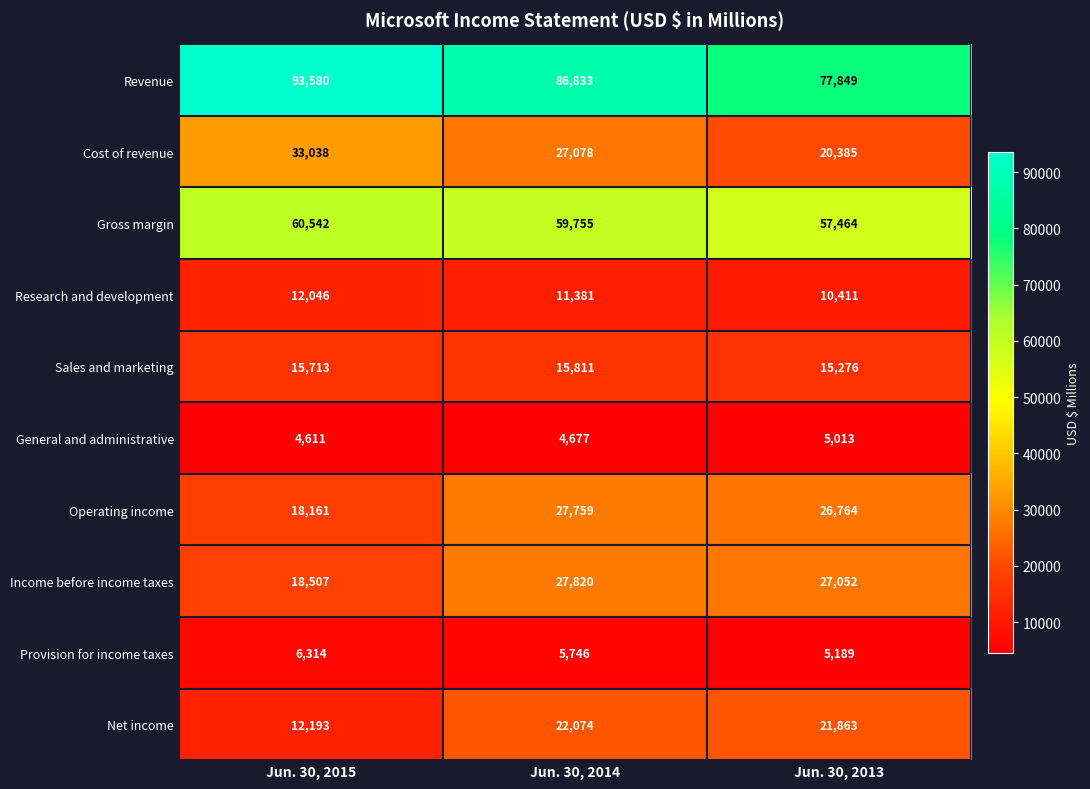

What value does the Sales and marketing series have at Jun. 30, 2014, to the nearest 50?

15800